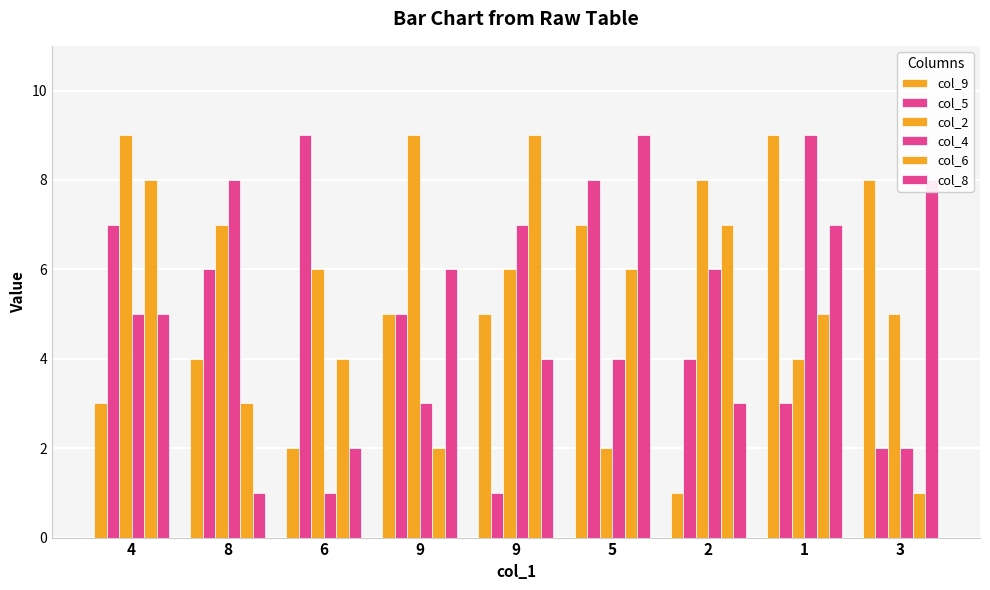

What is the smallest value displayed?

1